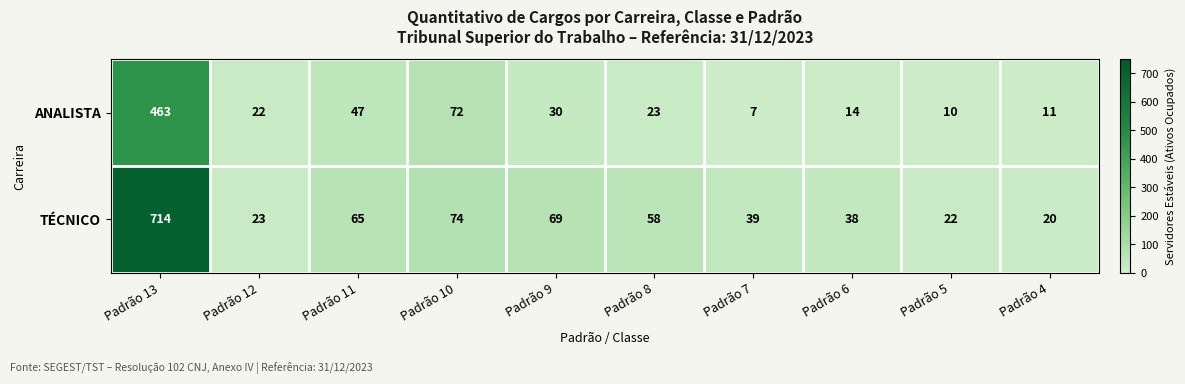

At which category is the sum across all series the highest?

Padrão 13